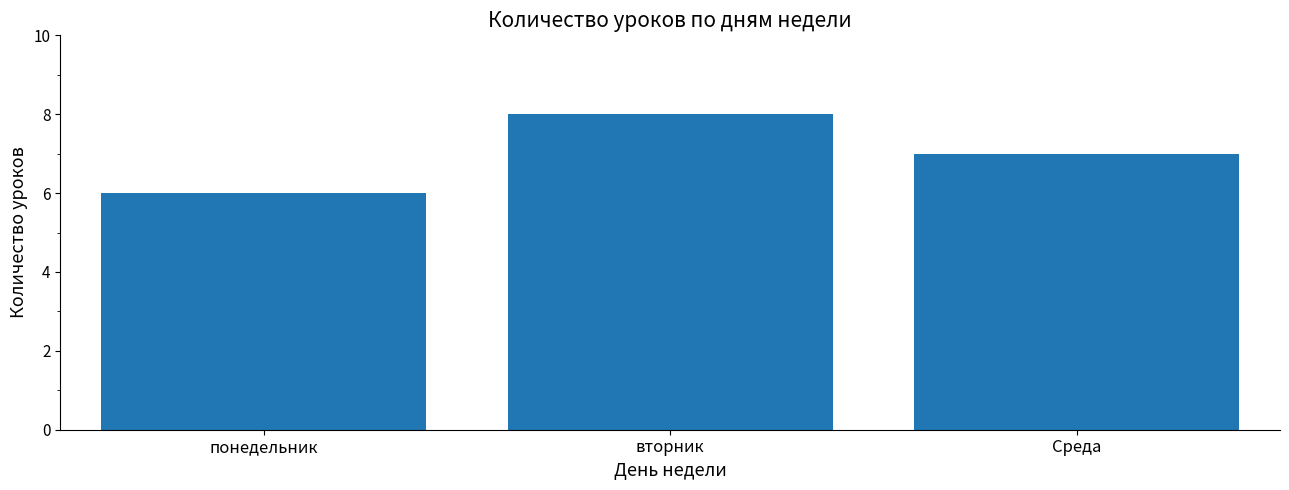

How many categories are shown in the chart?

3